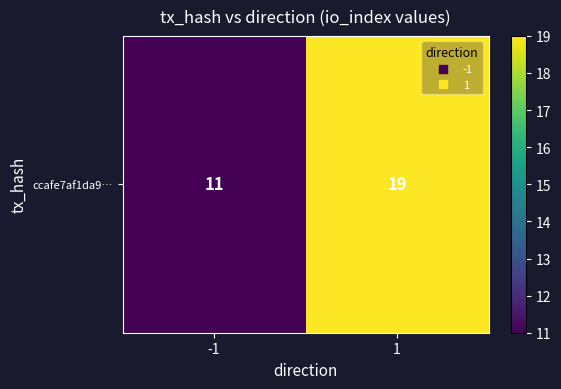

Reading left to right, what are all the values shown in this chart?

11	19